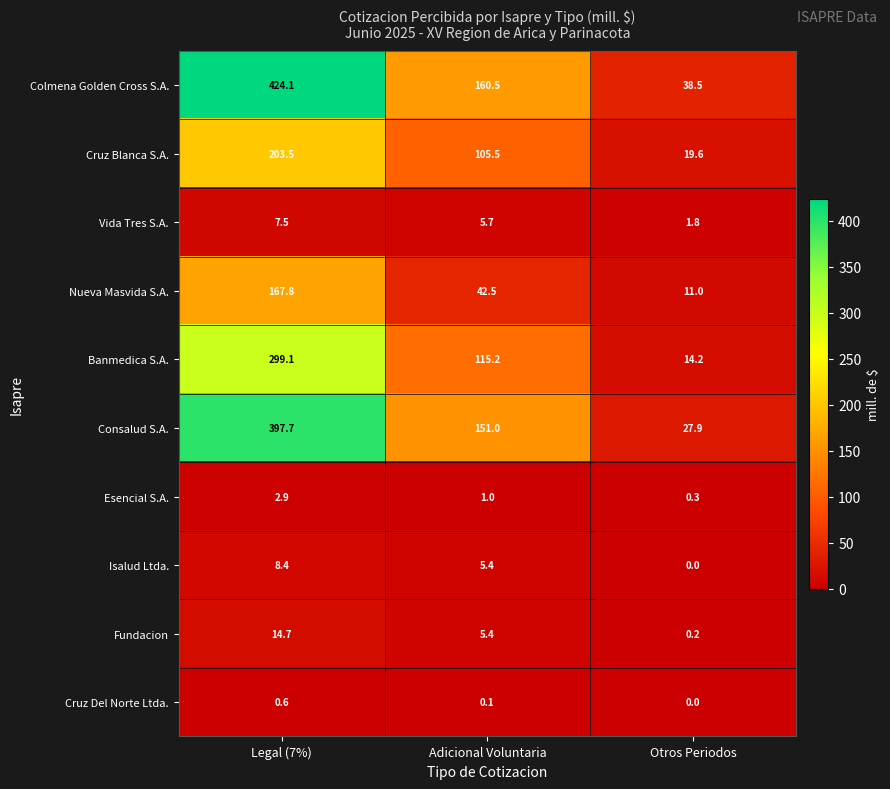

What is the difference between the maximum and second lowest values in the Esencial S.A. series?

1.9